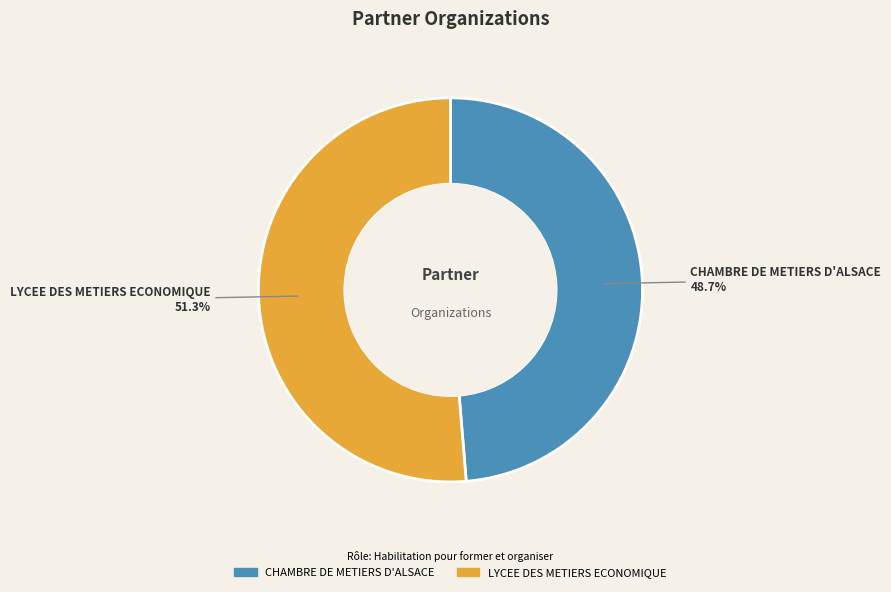

Which slice is the smallest?

CHAMBRE DE METIERS D'ALSACE